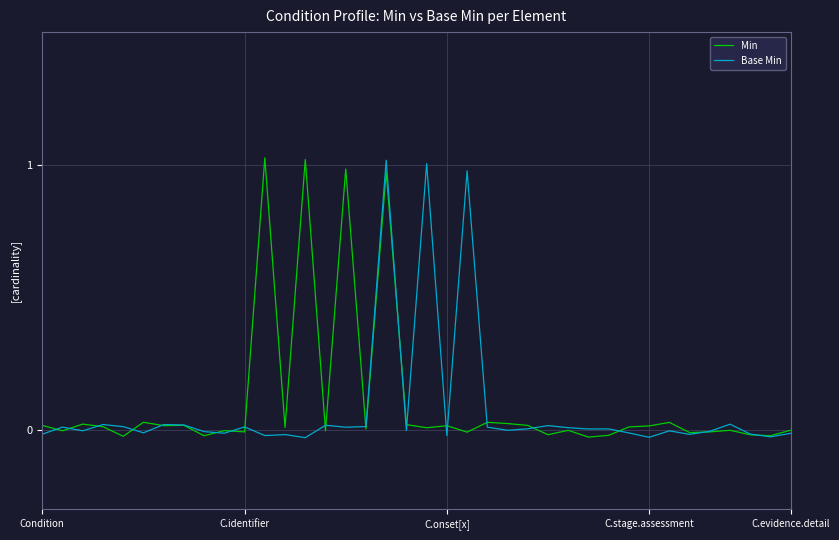

Which series has the largest total across all categories?

Min